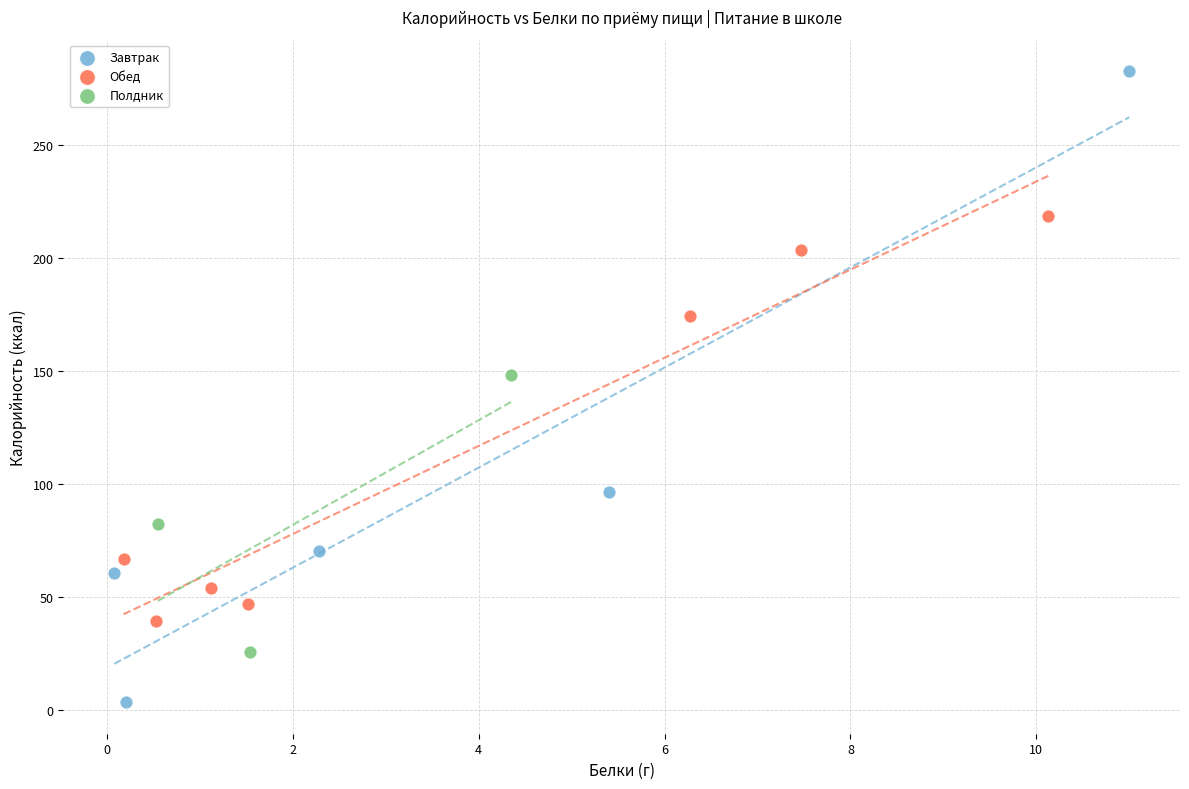

Which series has the largest Y range (max minus min)?

Завтрак